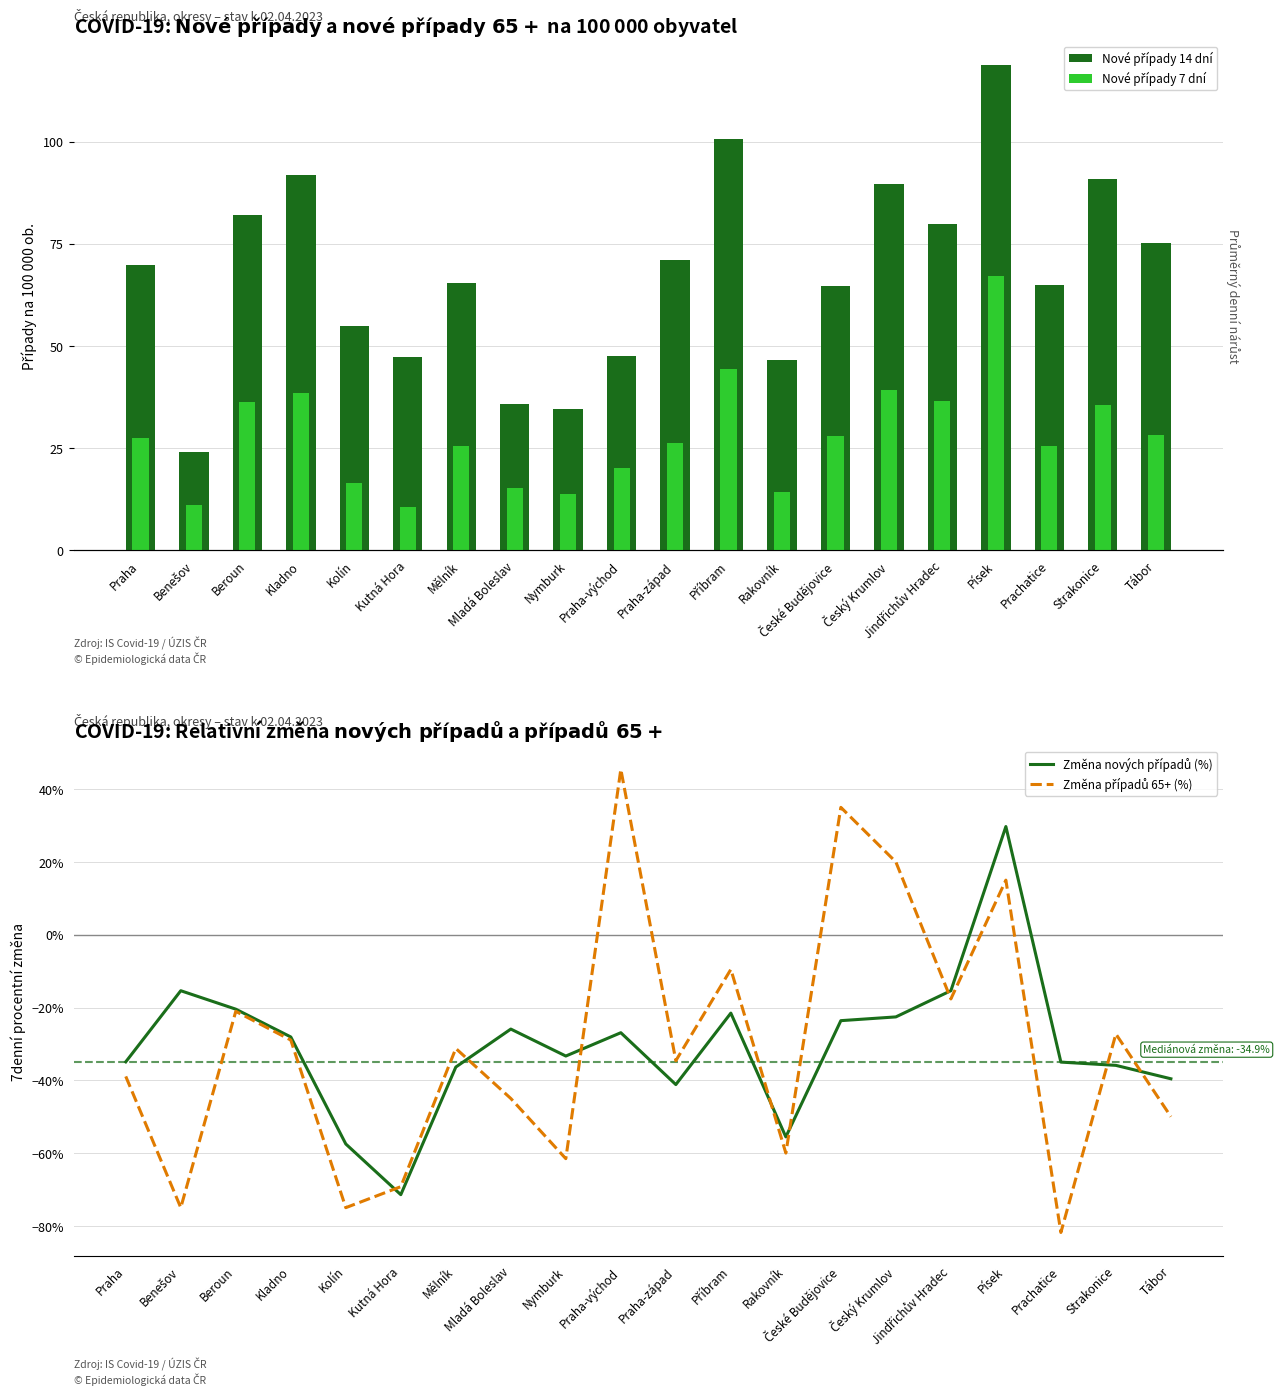

What is the sum of the Změna nových případů (%) values at Český Krumlov and Benešov?

-0.4